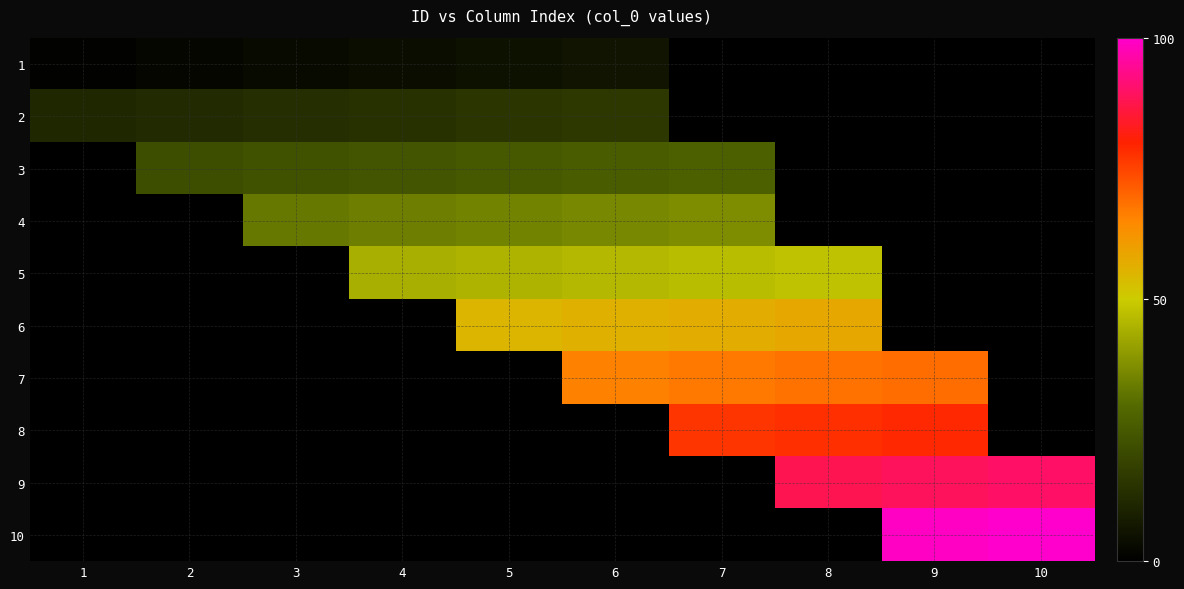

Which has a higher value, 2 or 7?

7